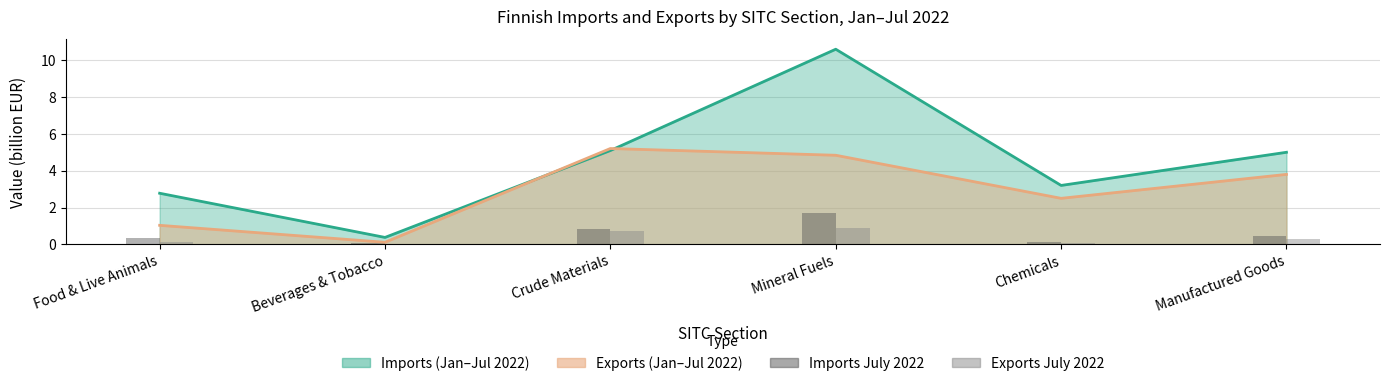

What is the difference between the maximum and minimum values in the Imports July 2022 series?

1.6